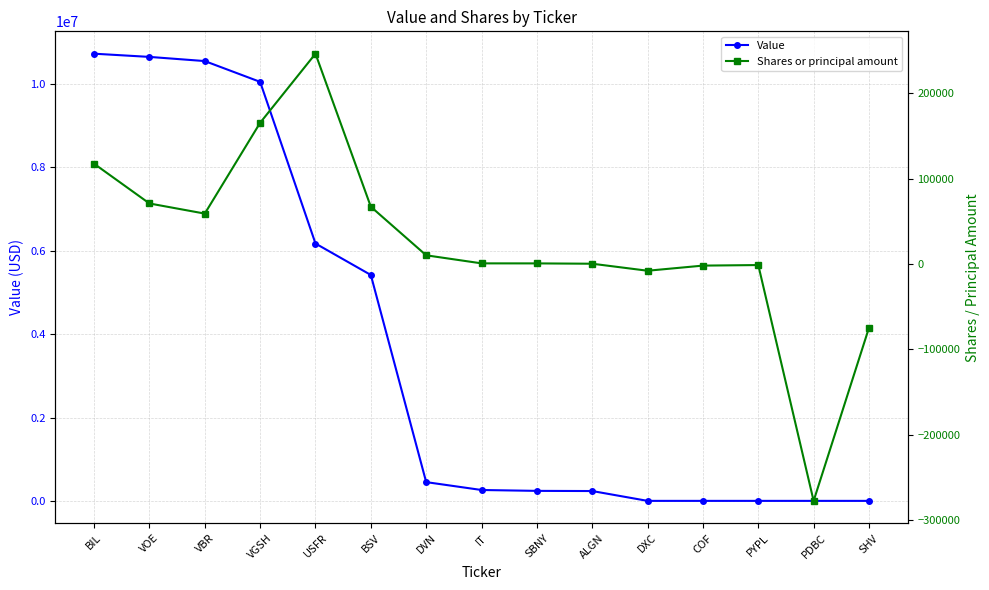

At how many categories does at least one series exceed 1659388?

6